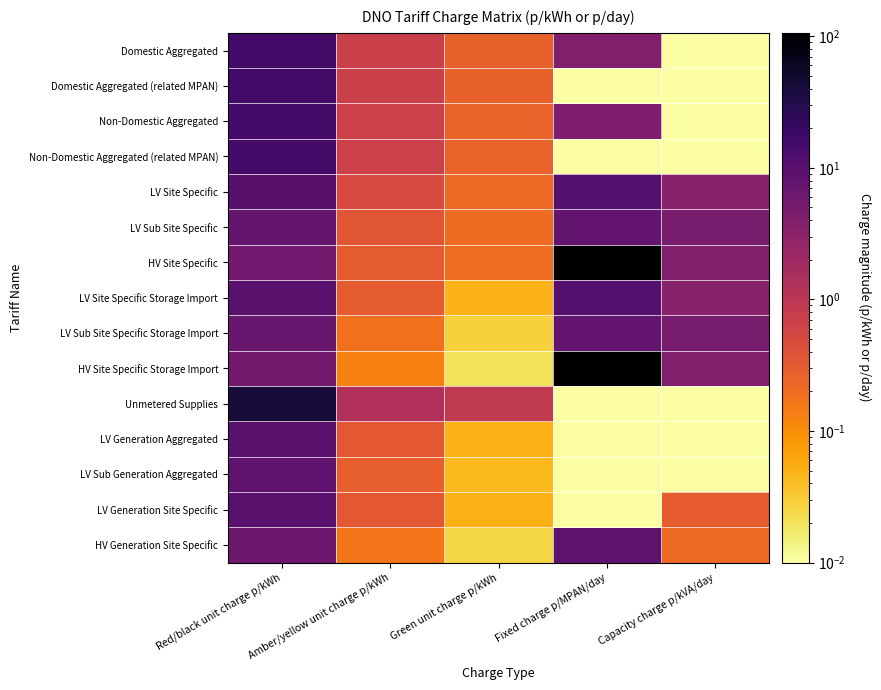

Reading left to right, list all the values displayed in this chart.

Domestic Aggregated: Red/black unit charge p/kWh=15.6	Amber/yellow unit charge p/kWh=0.7	Green unit charge p/kWh=0.3	Fixed charge p/MPAN/day=4.0	Capacity charge p/kVA/day=0.0
Domestic Aggregated (related MPAN): Red/black unit charge p/kWh=15.6	Amber/yellow unit charge p/kWh=0.7	Green unit charge p/kWh=0.3	Fixed charge p/MPAN/day=0.0	Capacity charge p/kVA/day=0.0
Non-Domestic Aggregated: Red/black unit charge p/kWh=14.6	Amber/yellow unit charge p/kWh=0.7	Green unit charge p/kWh=0.3	Fixed charge p/MPAN/day=4.1	Capacity charge p/kVA/day=0.0
Non-Domestic Aggregated (related MPAN): Red/black unit charge p/kWh=14.6	Amber/yellow unit charge p/kWh=0.7	Green unit charge p/kWh=0.3	Fixed charge p/MPAN/day=0.0	Capacity charge p/kVA/day=0.0
LV Site Specific: Red/black unit charge p/kWh=9.9	Amber/yellow unit charge p/kWh=0.5	Green unit charge p/kWh=0.2	Fixed charge p/MPAN/day=10.8	Capacity charge p/kVA/day=3.5
LV Sub Site Specific: Red/black unit charge p/kWh=7.0	Amber/yellow unit charge p/kWh=0.4	Green unit charge p/kWh=0.2	Fixed charge p/MPAN/day=8.0	Capacity charge p/kVA/day=4.8
HV Site Specific: Red/black unit charge p/kWh=5.8	Amber/yellow unit charge p/kWh=0.3	Green unit charge p/kWh=0.2	Fixed charge p/MPAN/day=106.2	Capacity charge p/kVA/day=4.0
LV Site Specific Storage Import: Red/black unit charge p/kWh=9.7	Amber/yellow unit charge p/kWh=0.3	Green unit charge p/kWh=0.0	Fixed charge p/MPAN/day=10.8	Capacity charge p/kVA/day=3.5
LV Sub Site Specific Storage Import: Red/black unit charge p/kWh=6.9	Amber/yellow unit charge p/kWh=0.2	Green unit charge p/kWh=0.0	Fixed charge p/MPAN/day=8.0	Capacity charge p/kVA/day=4.8
HV Site Specific Storage Import: Red/black unit charge p/kWh=5.6	Amber/yellow unit charge p/kWh=0.1	Green unit charge p/kWh=0.0	Fixed charge p/MPAN/day=106.2	Capacity charge p/kVA/day=4.0
Unmetered Supplies: Red/black unit charge p/kWh=41.6	Amber/yellow unit charge p/kWh=1.3	Green unit charge p/kWh=0.9	Fixed charge p/MPAN/day=0.0	Capacity charge p/kVA/day=0.0
LV Generation Aggregated: Red/black unit charge p/kWh=9.5	Amber/yellow unit charge p/kWh=0.3	Green unit charge p/kWh=0.1	Fixed charge p/MPAN/day=0.0	Capacity charge p/kVA/day=0.0
LV Sub Generation Aggregated: Red/black unit charge p/kWh=8.4	Amber/yellow unit charge p/kWh=0.3	Green unit charge p/kWh=0.0	Fixed charge p/MPAN/day=0.0	Capacity charge p/kVA/day=0.0
LV Generation Site Specific: Red/black unit charge p/kWh=9.5	Amber/yellow unit charge p/kWh=0.3	Green unit charge p/kWh=0.1	Fixed charge p/MPAN/day=0.0	Capacity charge p/kVA/day=0.3
HV Generation Site Specific: Red/black unit charge p/kWh=6.2	Amber/yellow unit charge p/kWh=0.2	Green unit charge p/kWh=0.0	Fixed charge p/MPAN/day=9.0	Capacity charge p/kVA/day=0.2